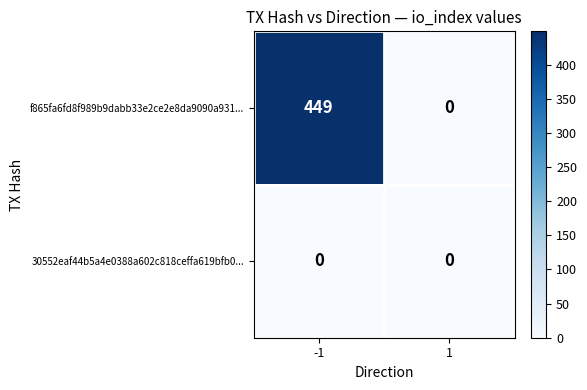

List the series in order of their peak value, highest first.

f865fa6fd8f989b9dabb33e2ce2e8da9090a931..., 30552eaf44b5a4e0388a602c818ceffa619bfb0...